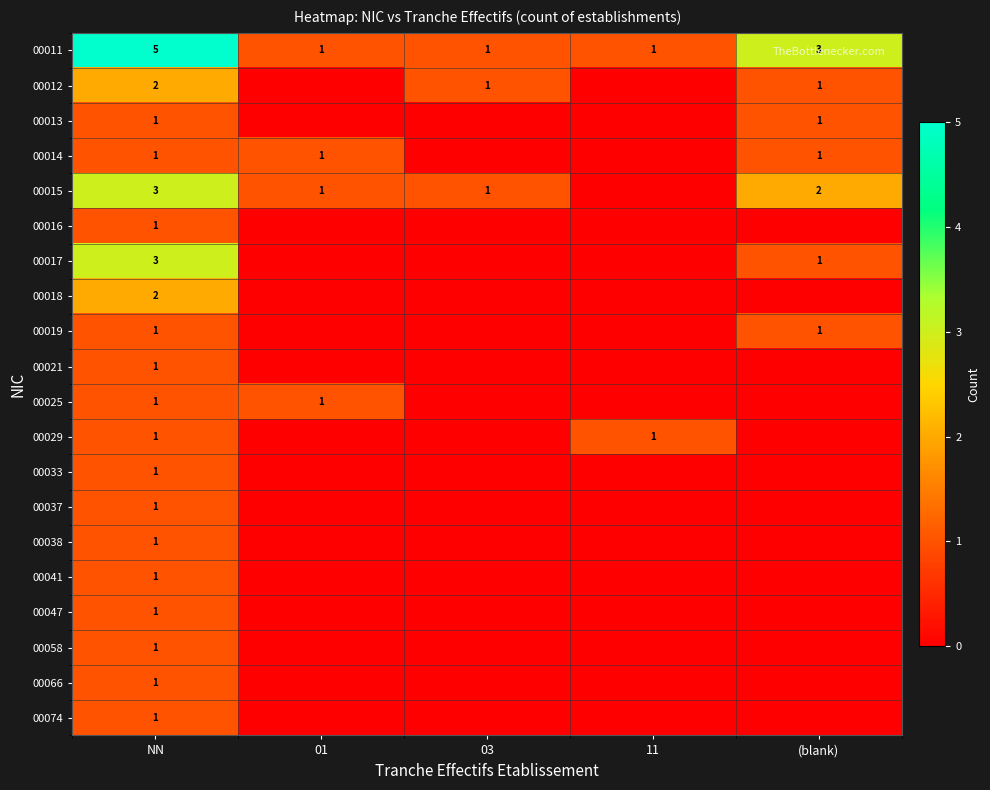

Is it true that 00074 equals 1 at NN?

True